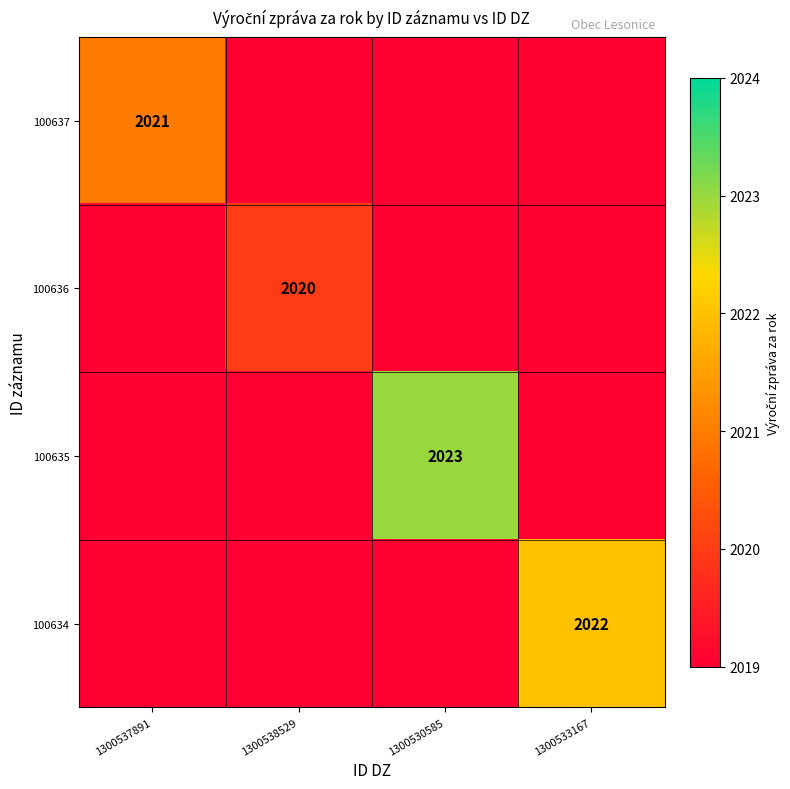

How many series are shown in this chart?

4